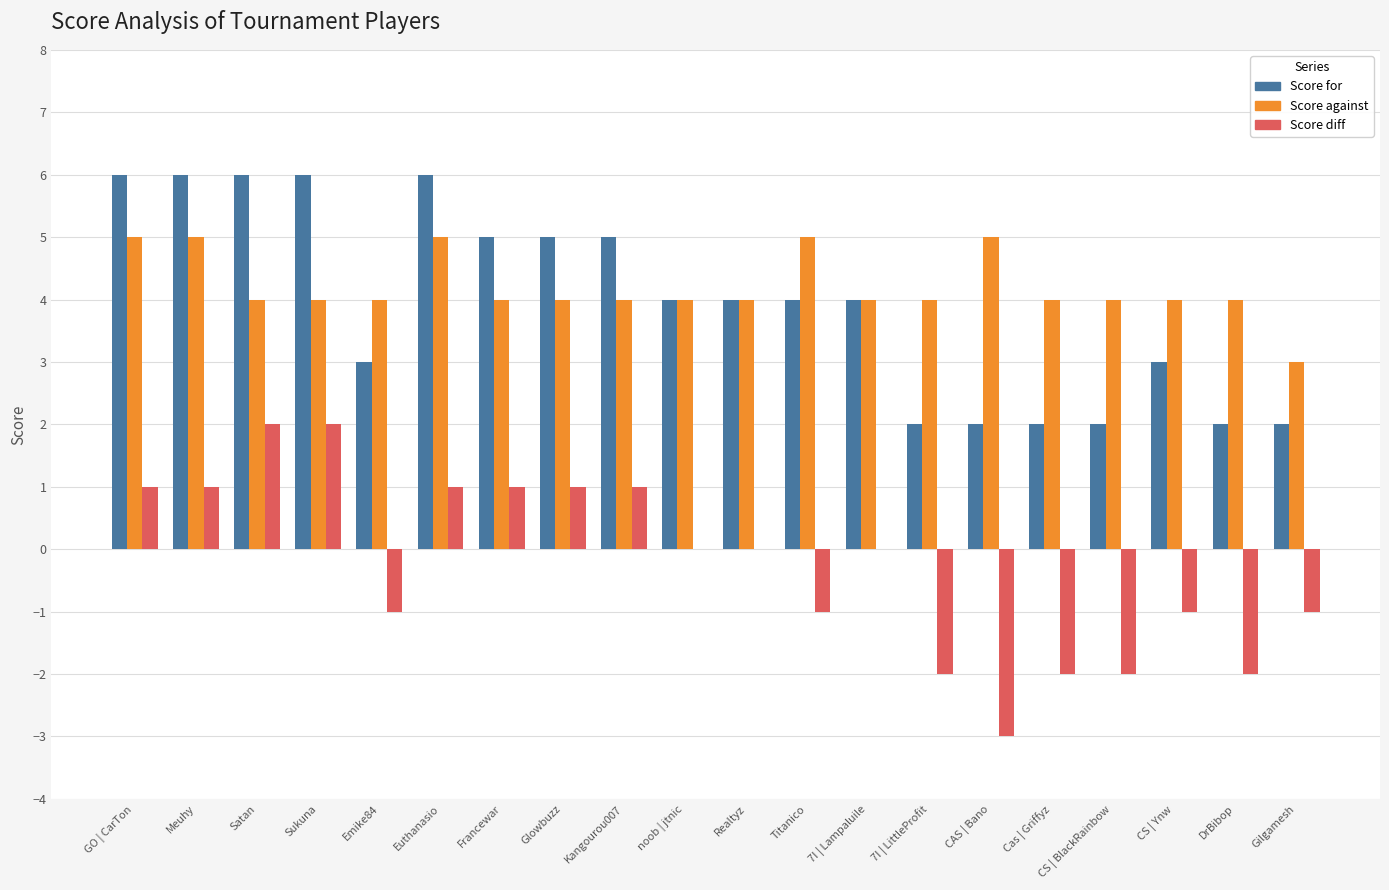

How many series are shown in this chart?

3